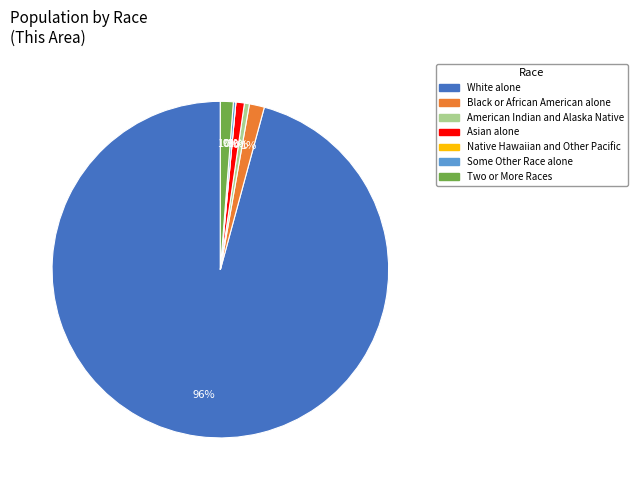

Is there a majority slice in this chart?

Yes